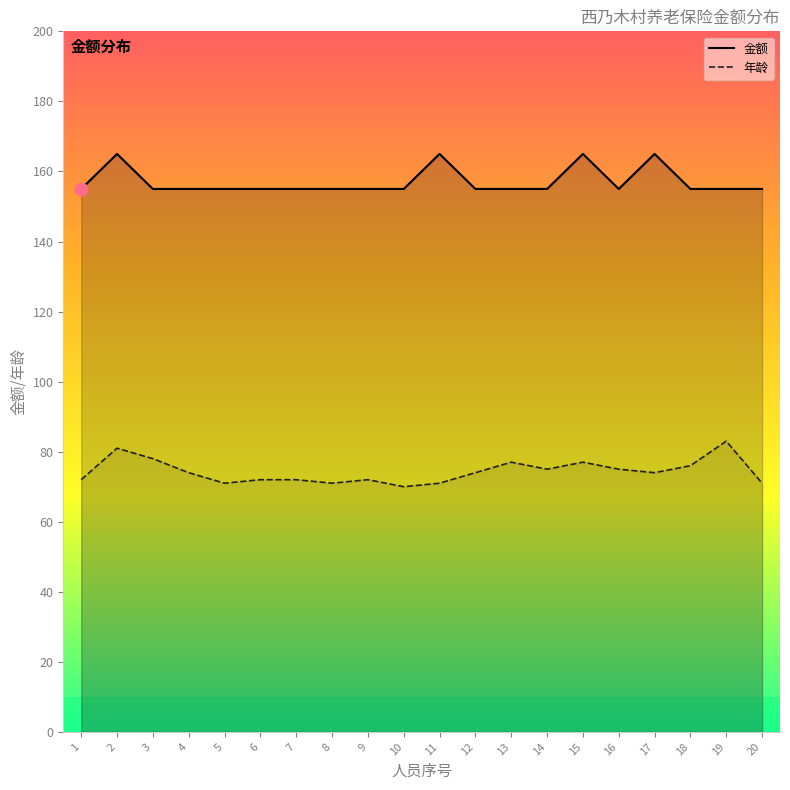

What is the spread (max minus min) of values at 3?

77